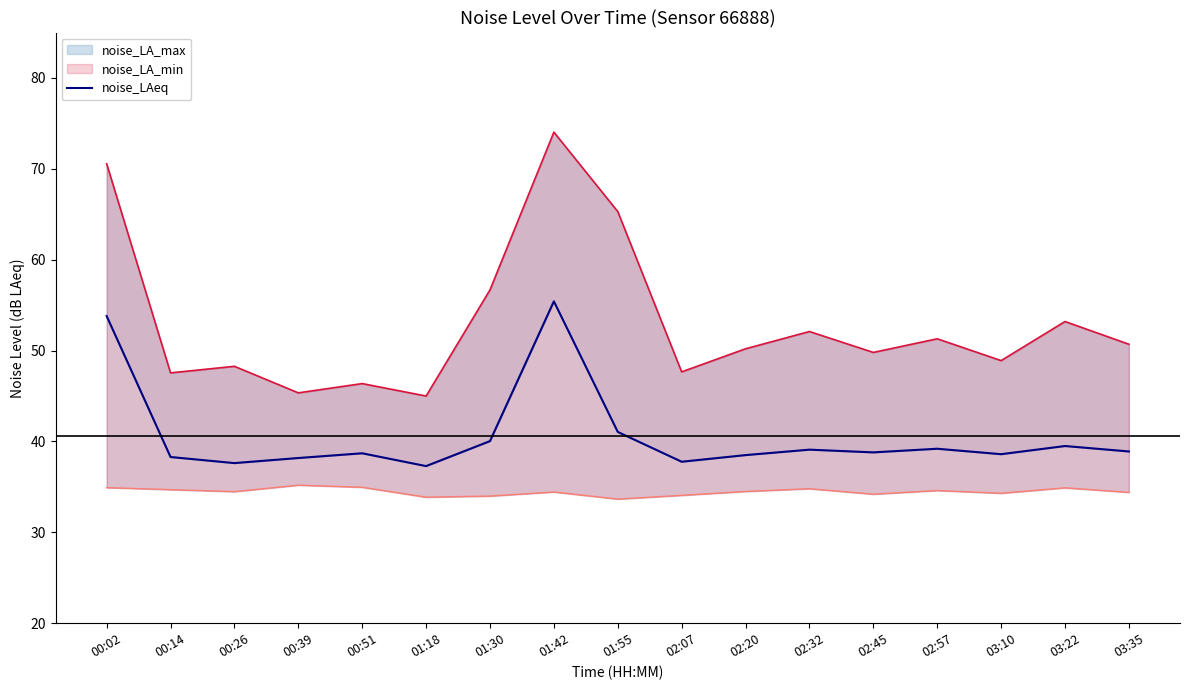

List the labels in order of value, largest first.

01:42, 00:02, 01:55, 01:30, 03:22, 02:57, 02:32, 03:35, 02:45, 00:51, 03:10, 02:20, 00:14, 00:39, 02:07, 00:26, 01:18